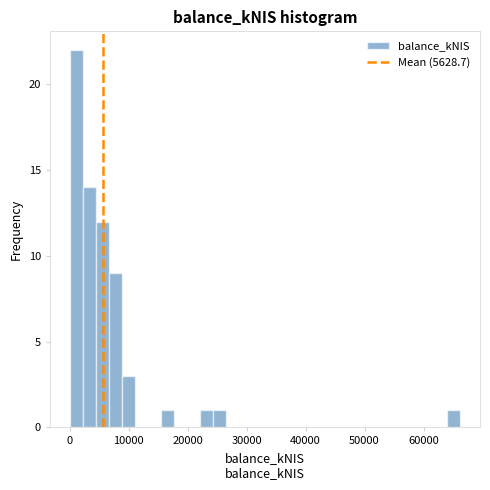

Around what value on the x-axis is the tallest bar? Give the approximate position of its centre, as read against the axis.

1000